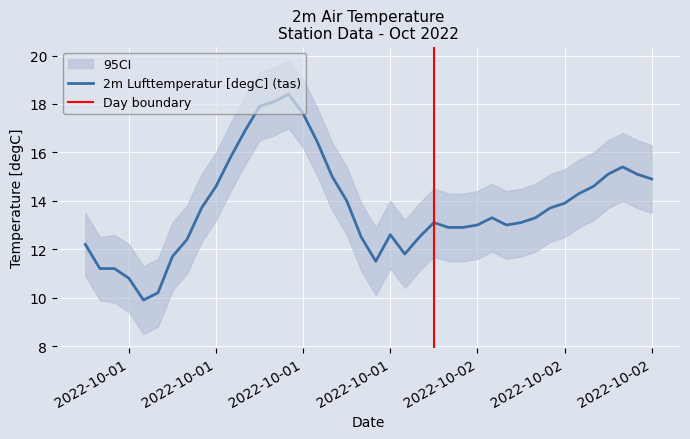

True or false: the data shows 21.3 at 2022-10-02 06:00:00.

False